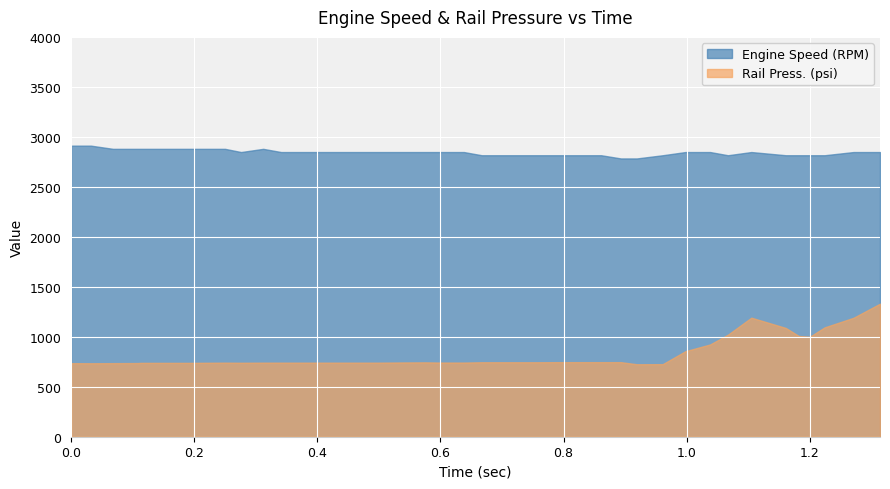

What is the label of the 31st point from the right?

0.25